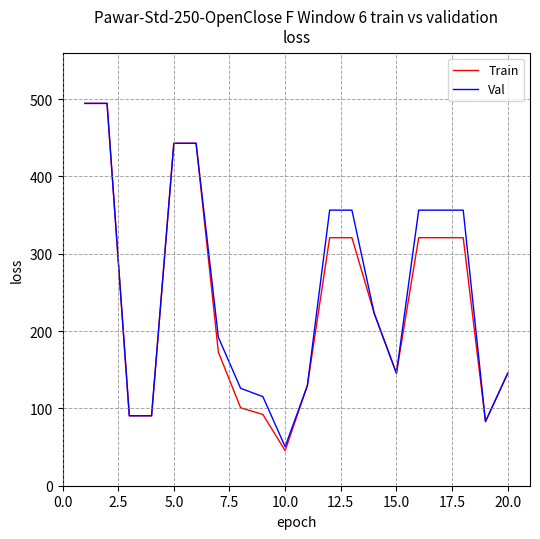

Reading left to right, transcribe all the data shown in this chart.

Train: 494.5	494.5	90.5	90.5	442.9	442.9	172.8	100.8	92.2	45.4	129.6	320.8	320.8	223.1	145.4	320.8	320.8	320.8	83.0	145.4
Val: 494.5	494.5	90.5	90.5	442.9	442.9	192.0	126.0	115.2	50.4	129.6	356.4	356.4	223.1	145.4	356.4	356.4	356.4	83.0	145.4